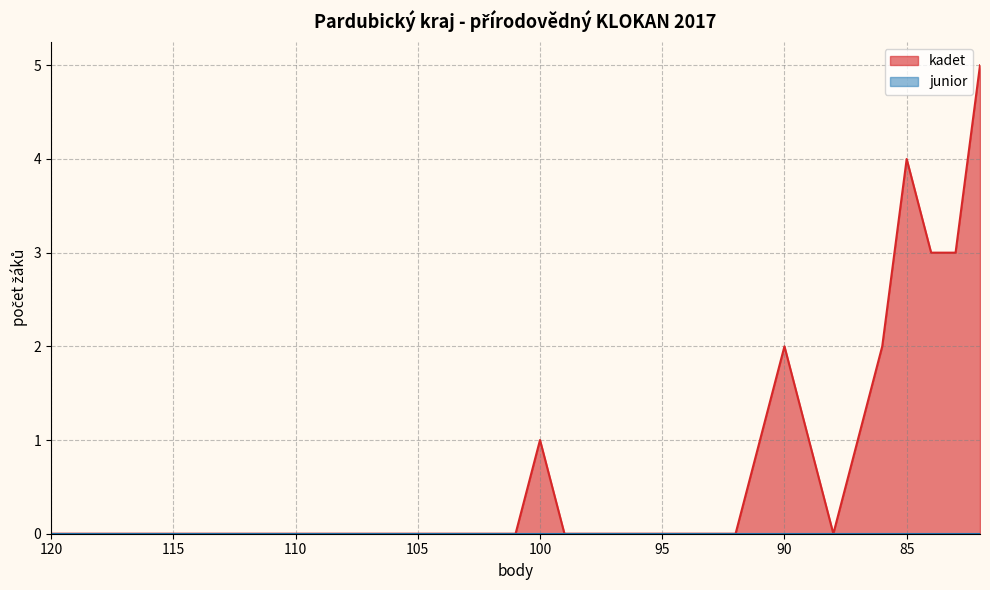

Count the values in the range 0 to 1.

33